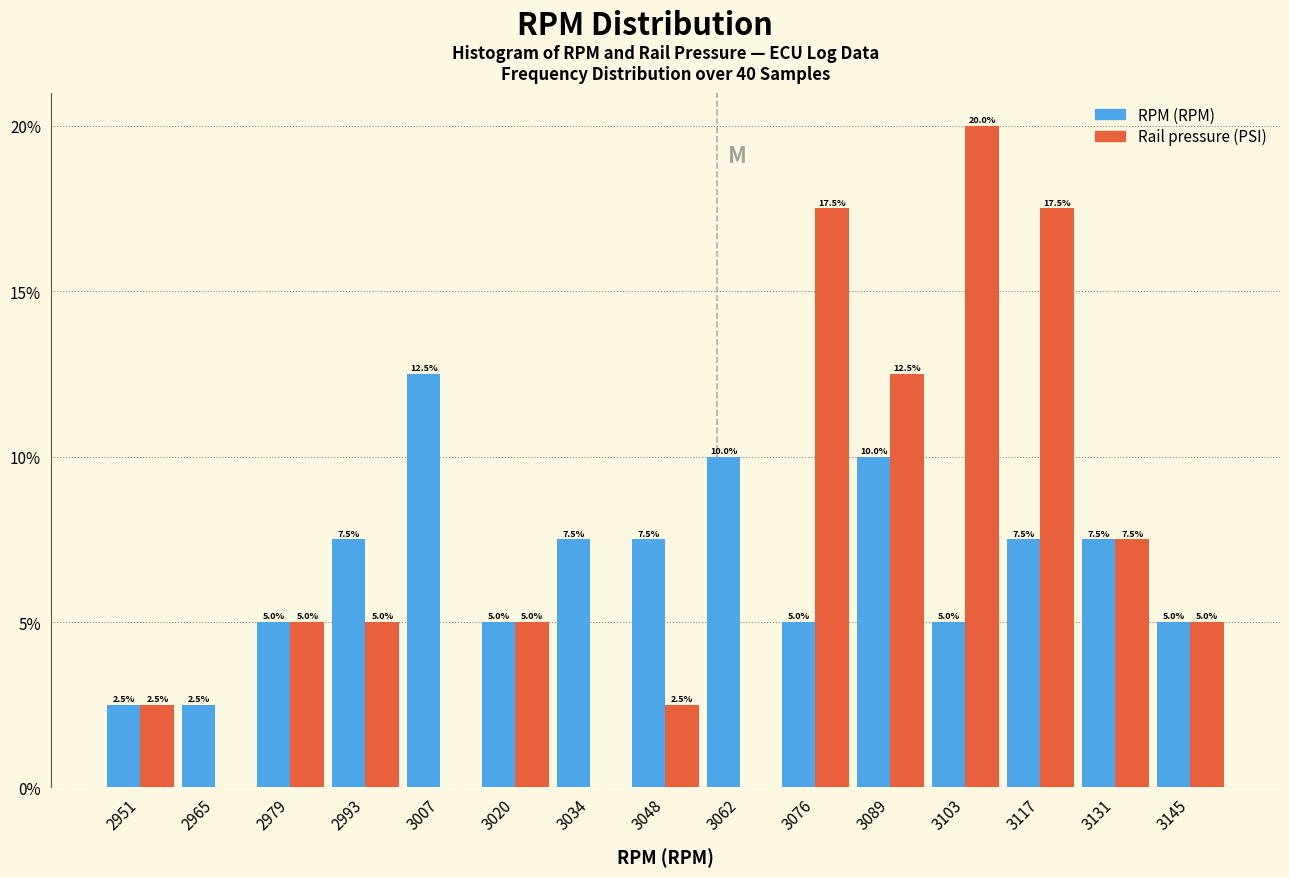

In the Rail pressure (PSI) series, which range on the x-axis has the tallest bar?

3096.8 to 3110.6